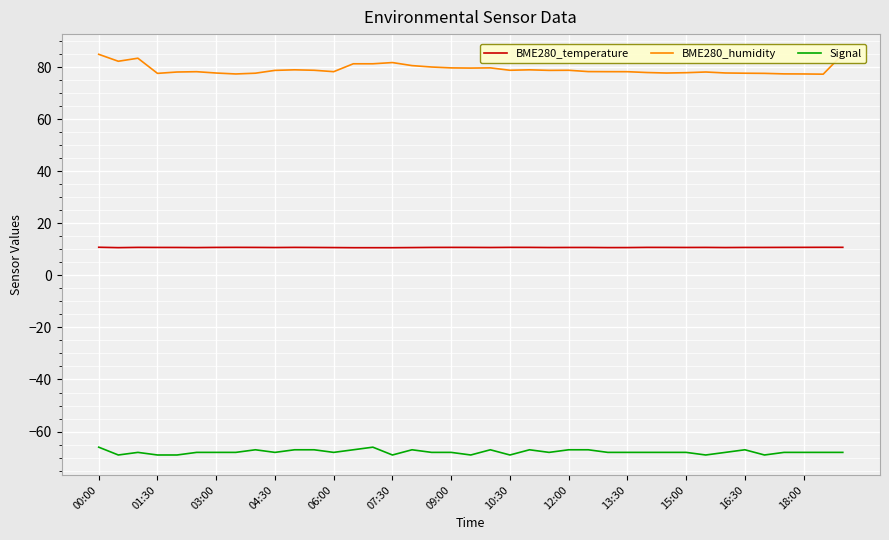

The value of Signal at 03:00 is -19.2. True or false?

False